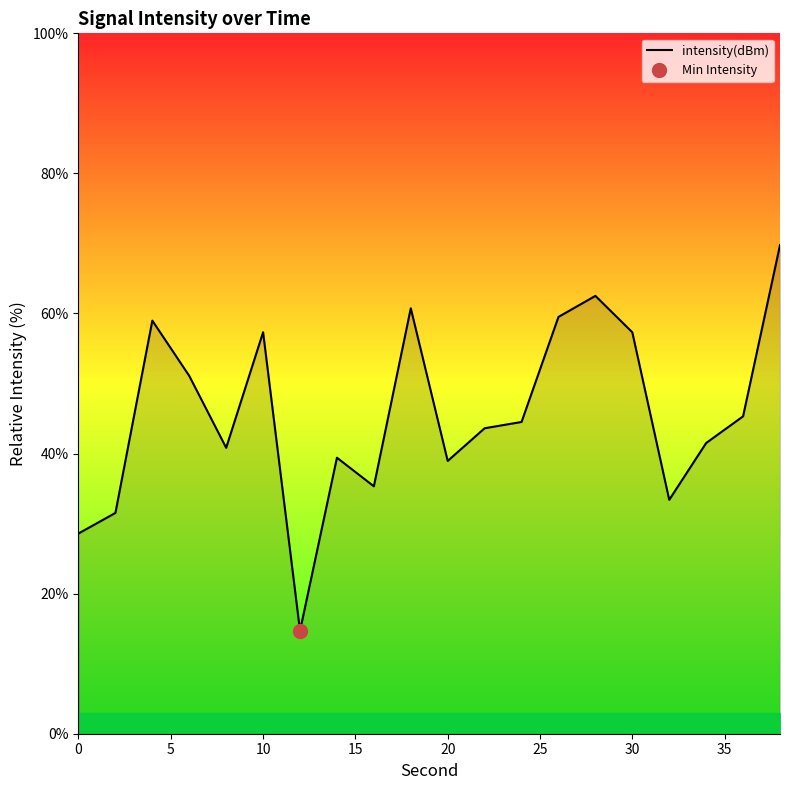

What is the difference between the maximum and minimum values?

55.1